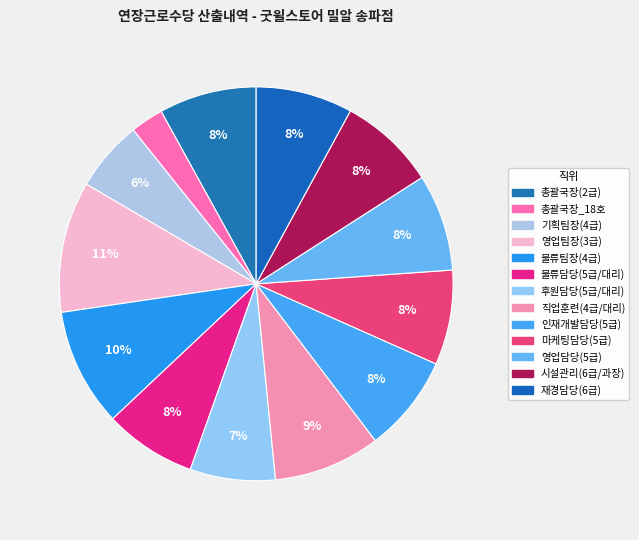

What percentage is the 후원담당(5급/대리) slice, to the nearest percent?

7%